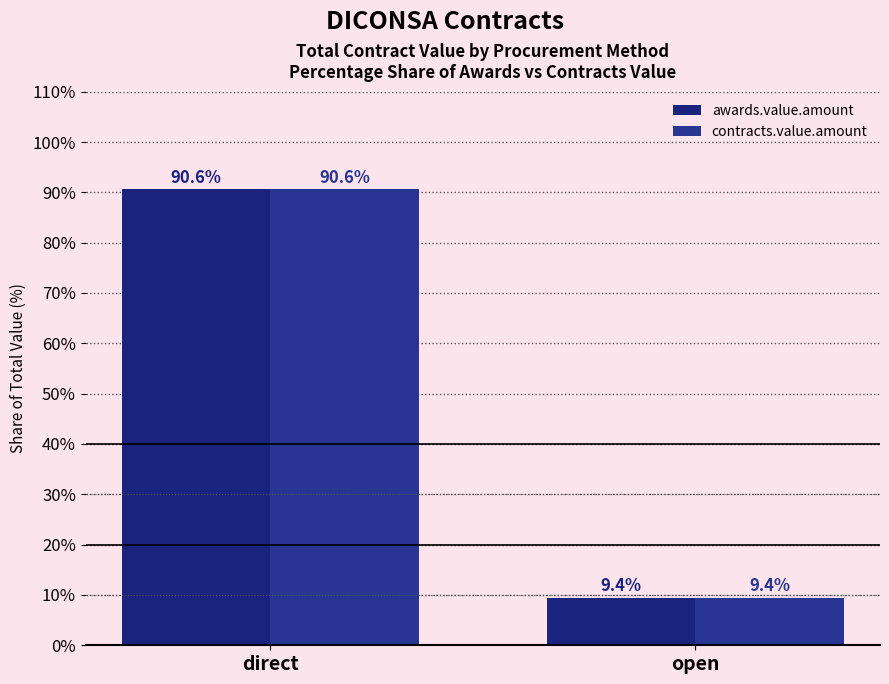

How many data points in awards.value.amount are less than 90?

1